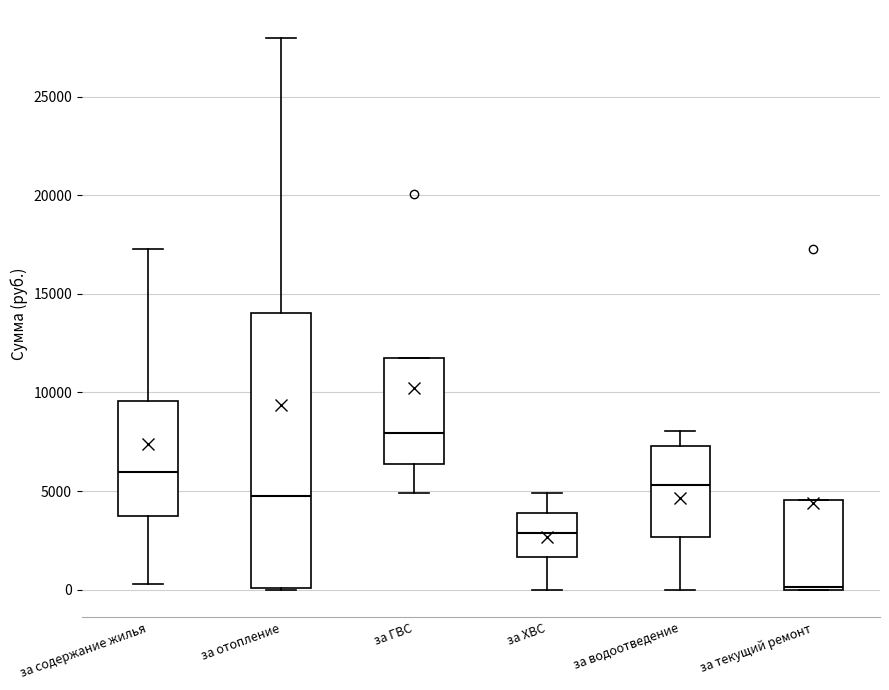

Which box is the tallest, from its lower edge to its upper edge?

за отопление